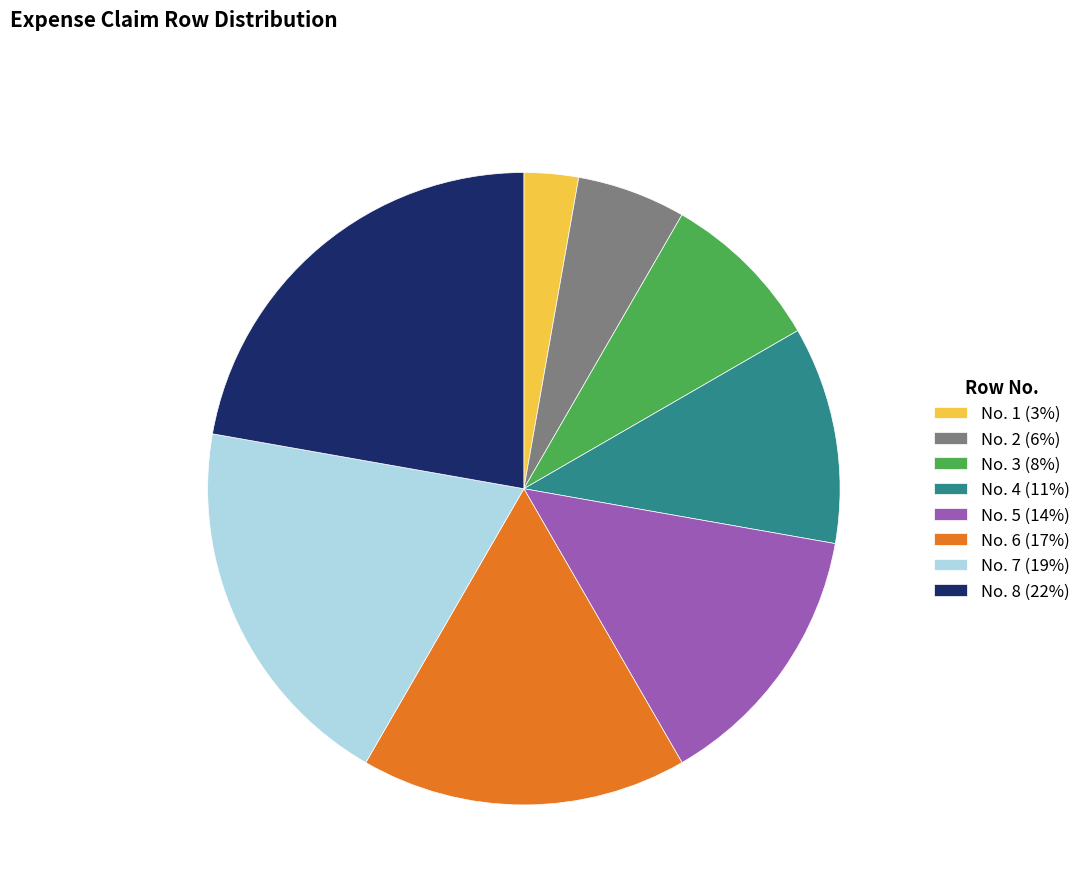

True or false: No. 7 accounts for 32% of the total.

False